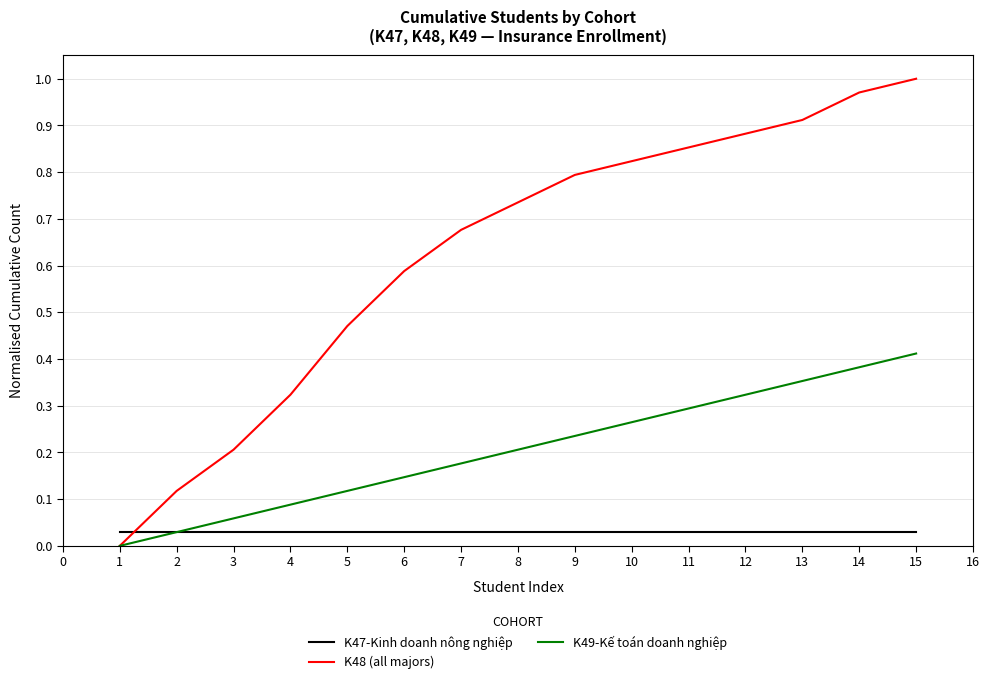

Is it true that K48 (all majors) equals 0.3 at 4?

True